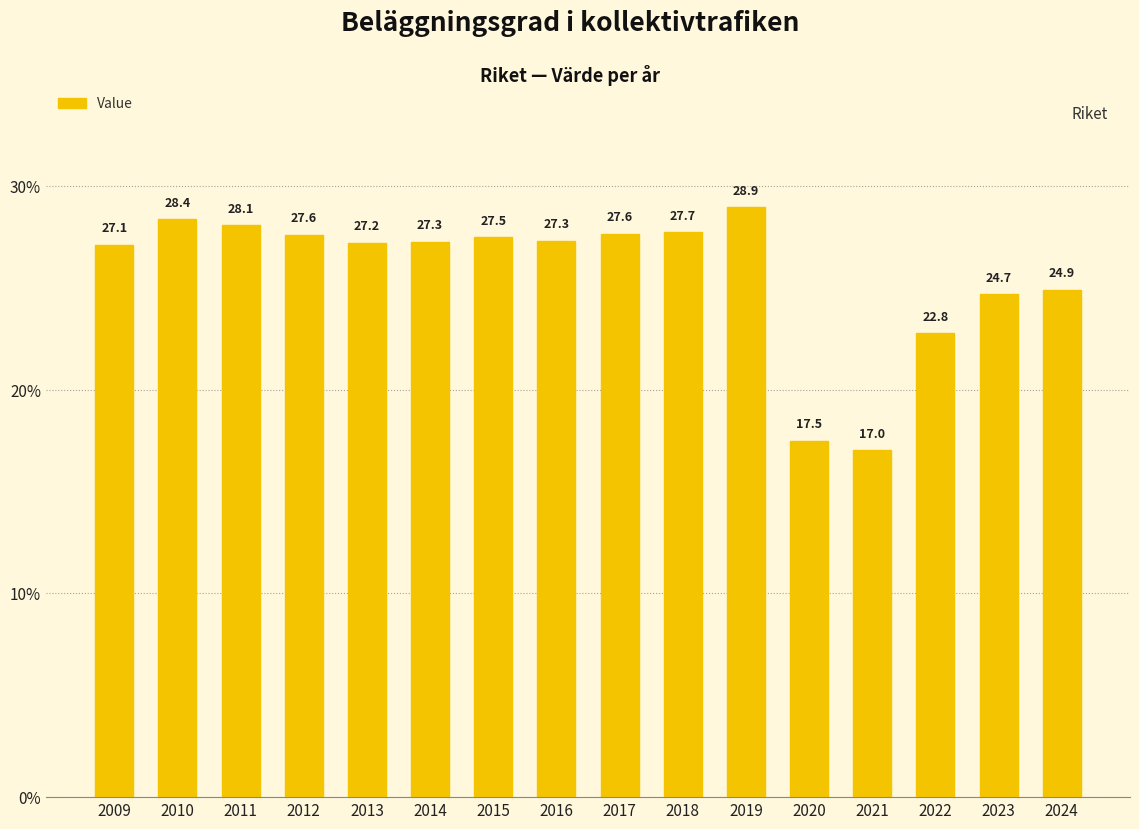

Which category has the lowest value across all series?

2021